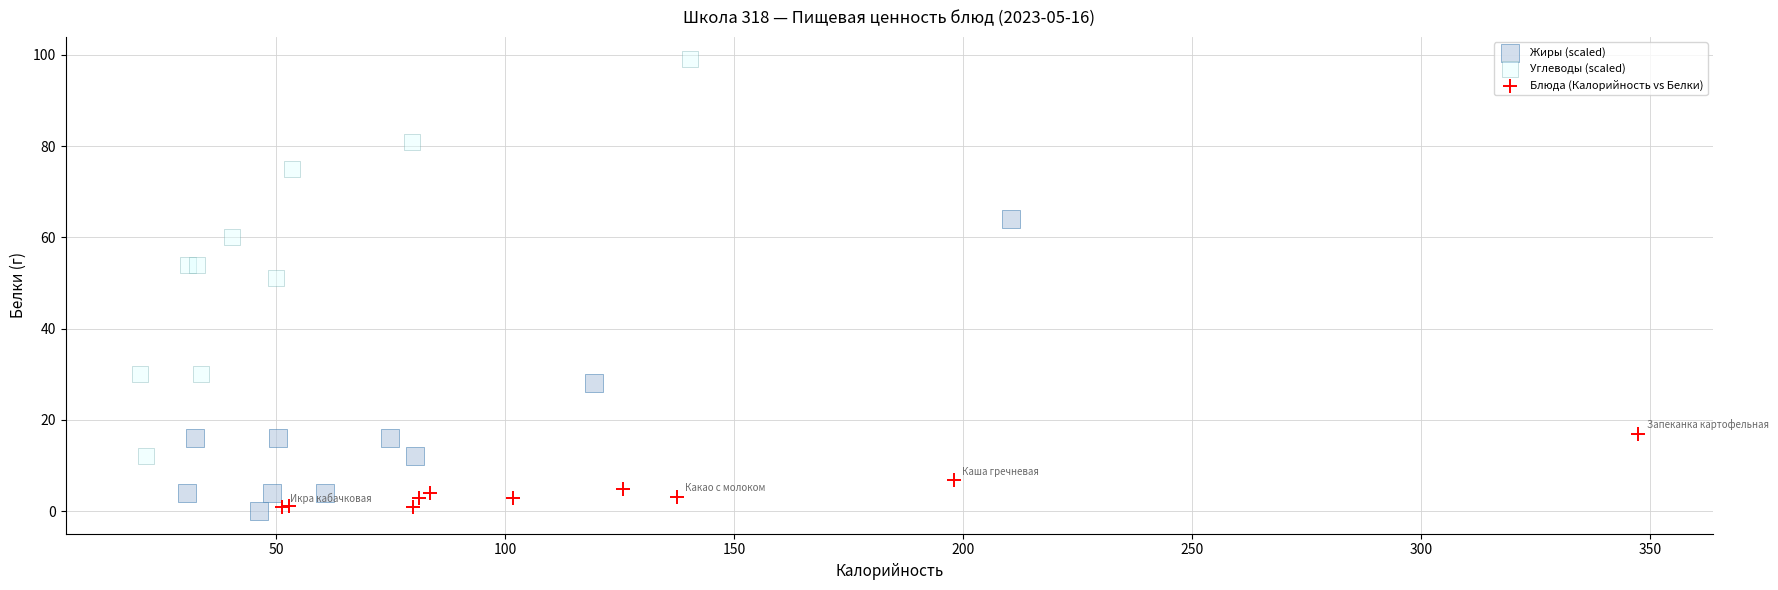

Which series reaches the maximum Y coordinate?

Углеводы (scaled)